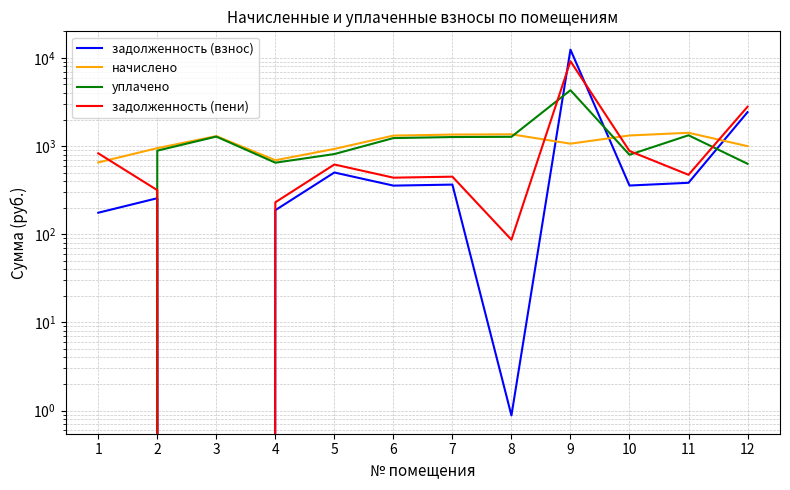

Which series ends up on top after the final intersection of задолженность (взнос) and начислено?

задолженность (взнос)